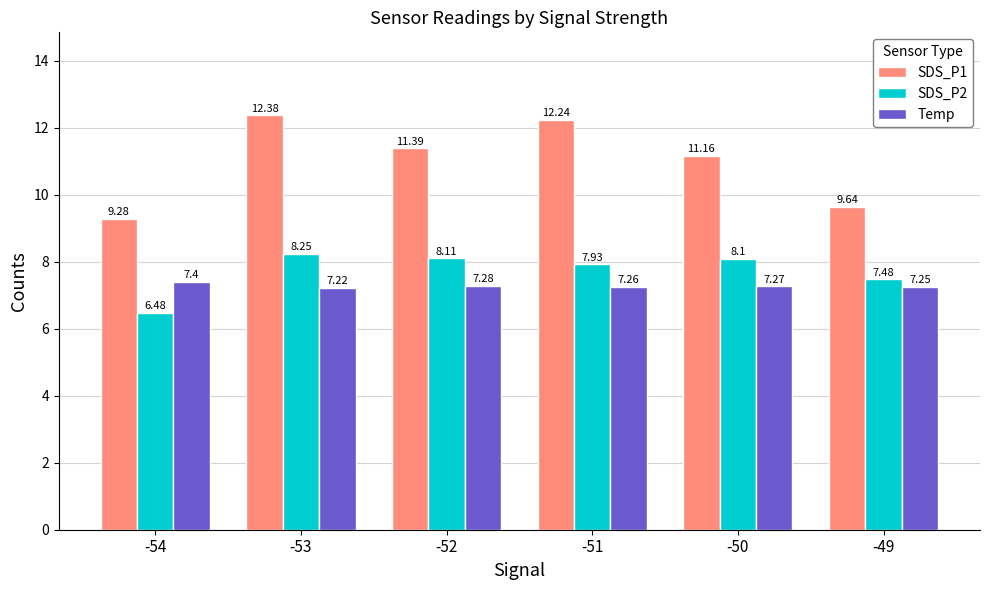

Rank the series by their maximum value, from lowest to highest.

Temp, SDS_P2, SDS_P1